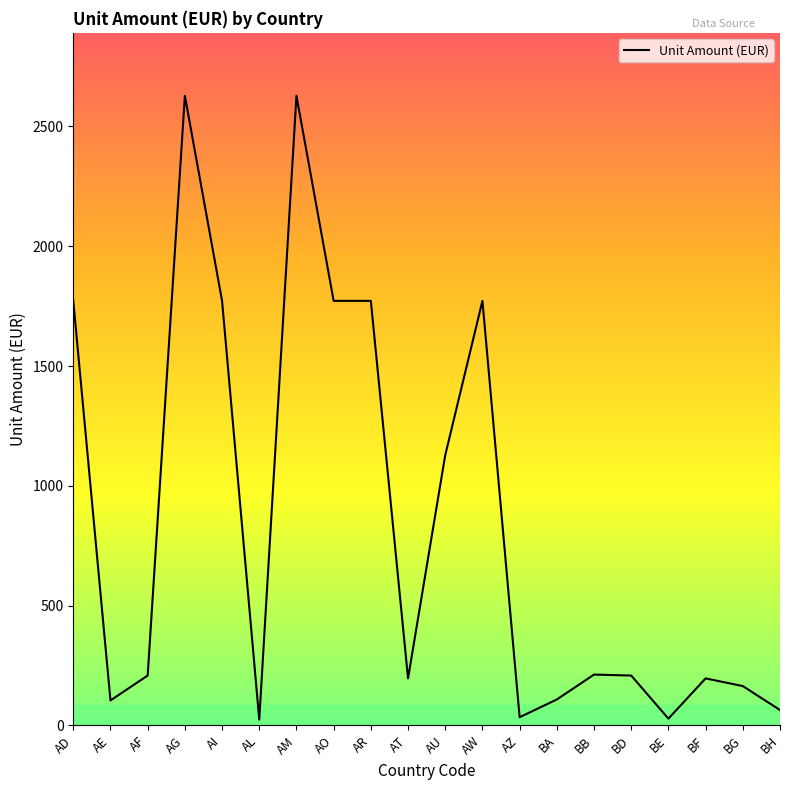

How many values are below 208?

9